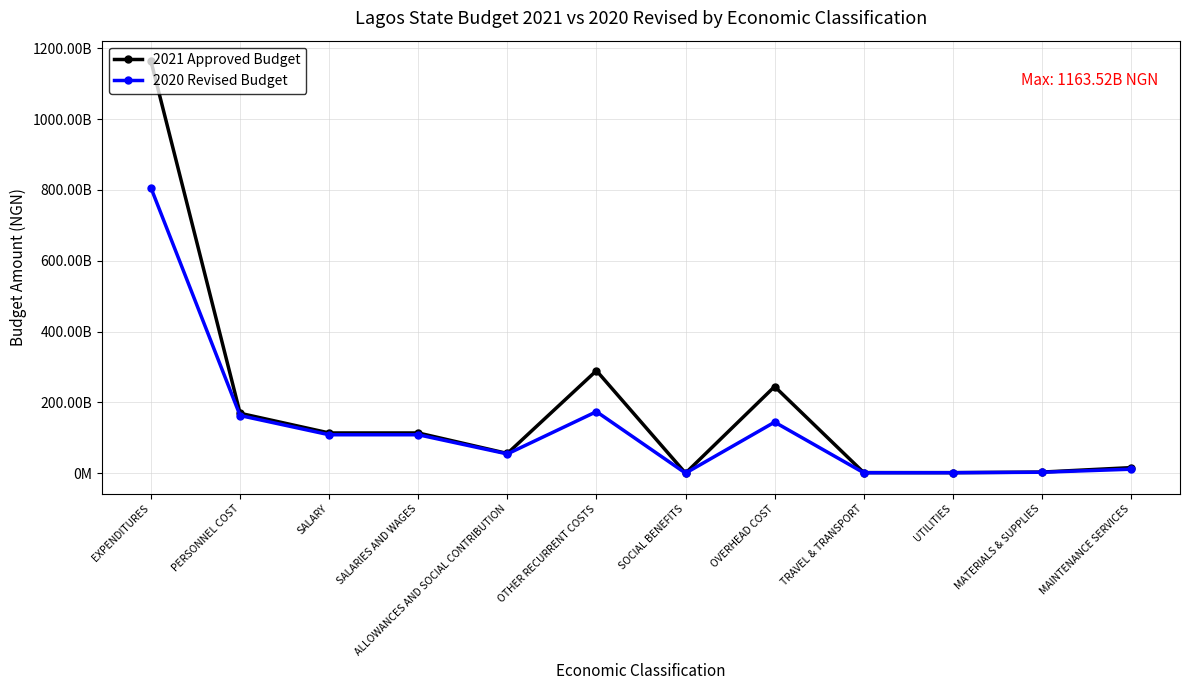

Is this an area chart (filled region under the line)?

No